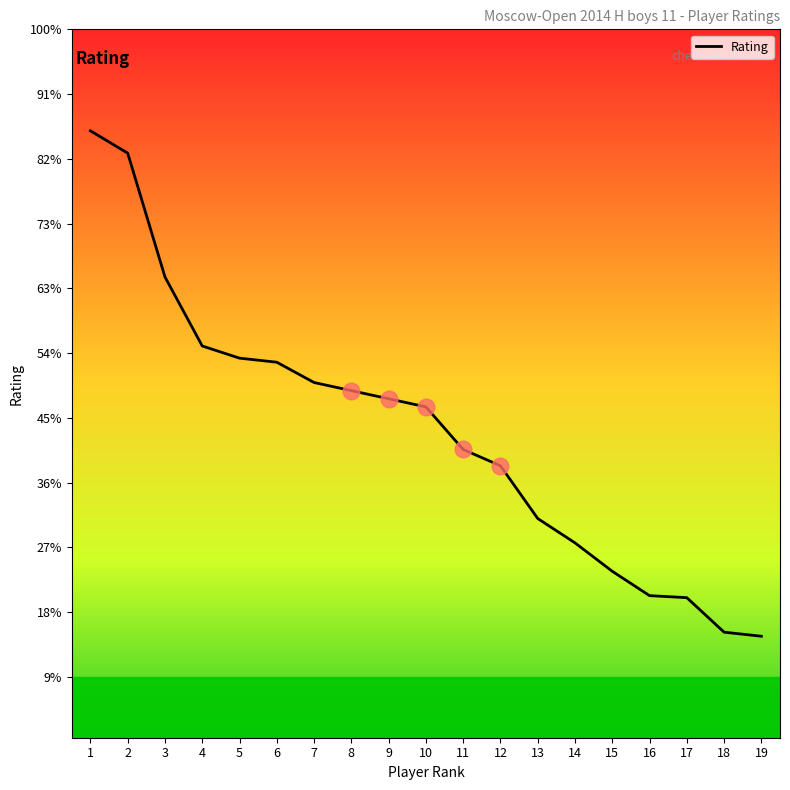

List the labels in order of value, largest first.

1, 2, 3, 4, 5, 6, 7, 8, 9, 10, 11, 12, 13, 14, 15, 16, 17, 18, 19